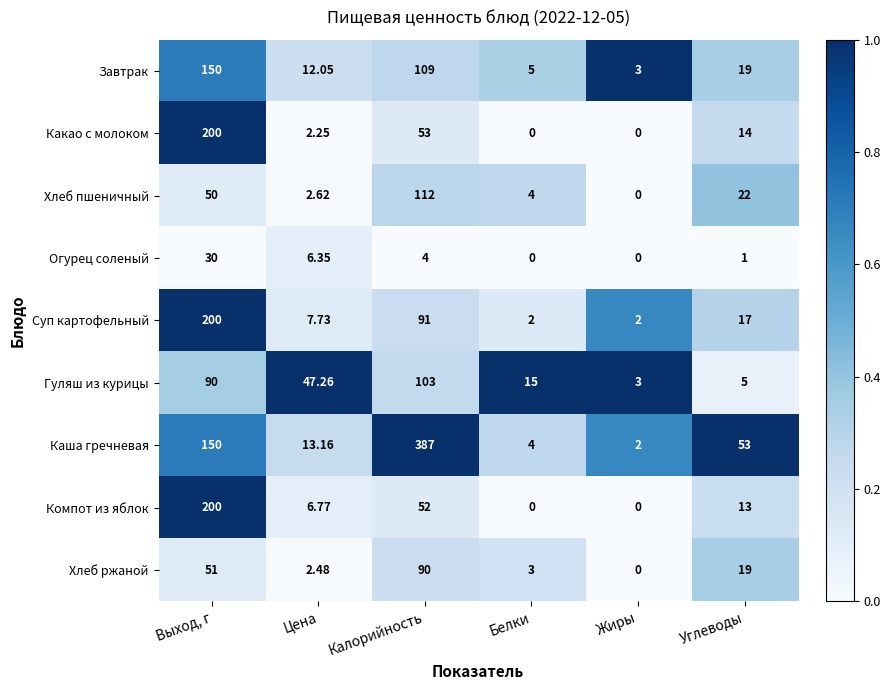

Count the number of data series in this chart.

9